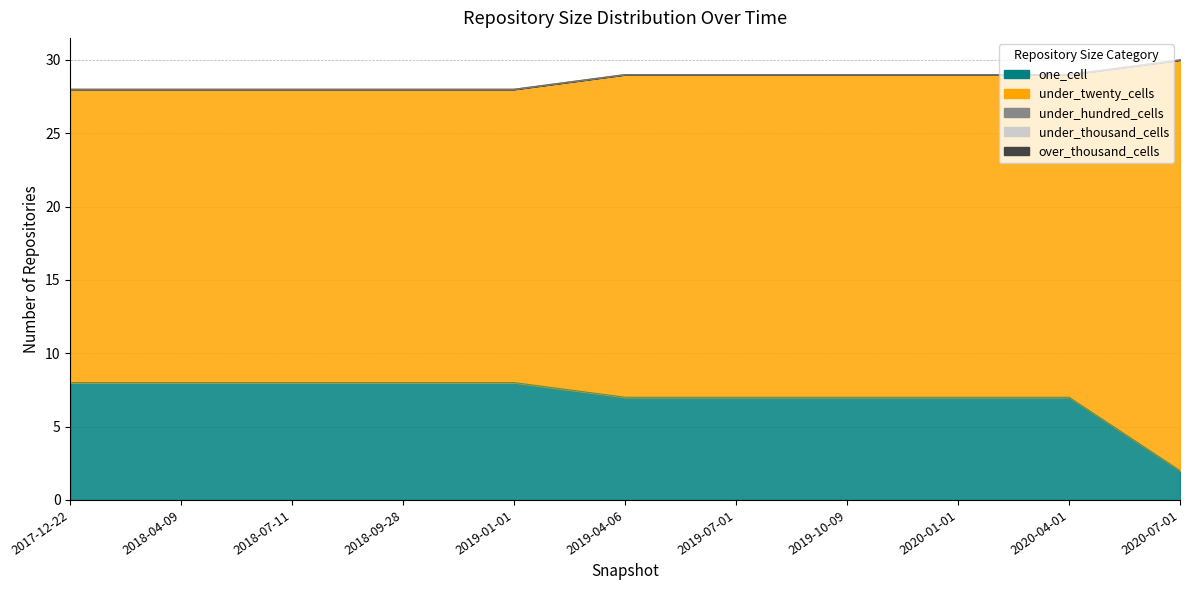

Between 2019-04-06 and 2020-01-01, which series saw the biggest shift?

one_cell